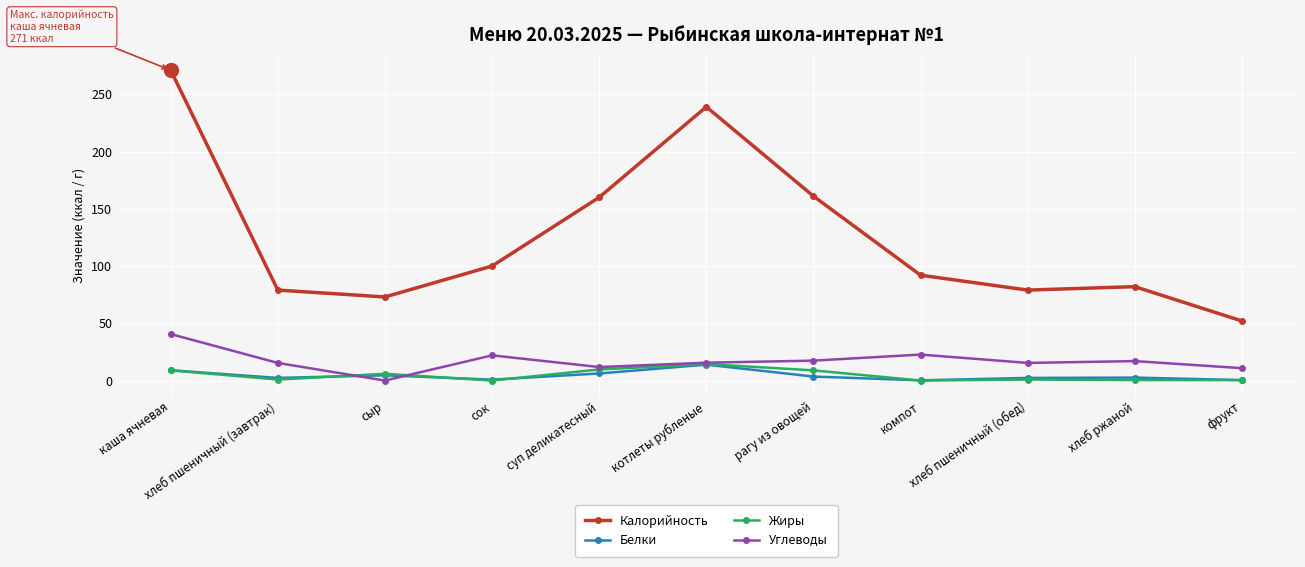

At which label does Жиры reach its peak?

котлеты рубленые